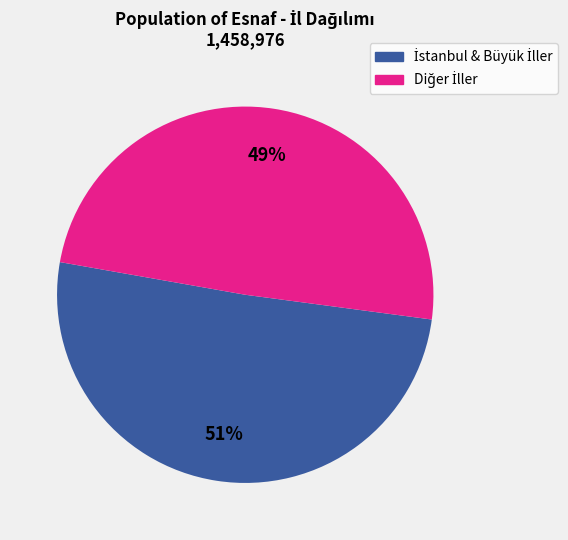

Is there any slice that represents more than half of the pie?

Yes